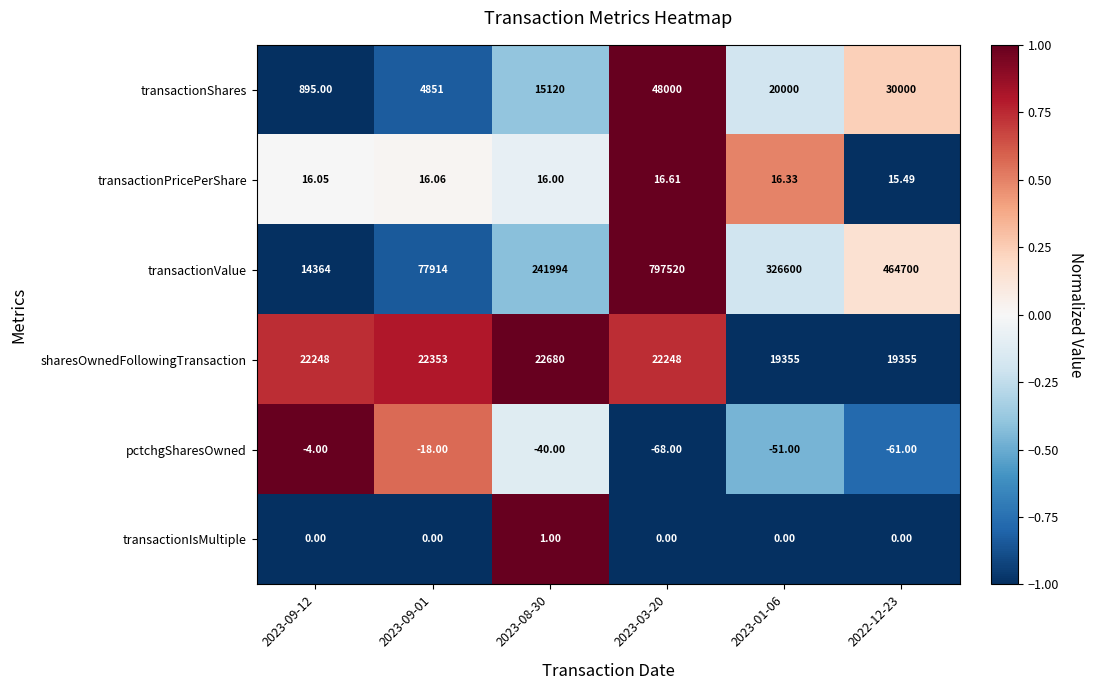

At 2023-01-06, list the series in order from largest to smallest.

transactionValue, transactionShares, sharesOwnedFollowingTransaction, transactionPricePerShare, transactionIsMultiple, pctchgSharesOwned